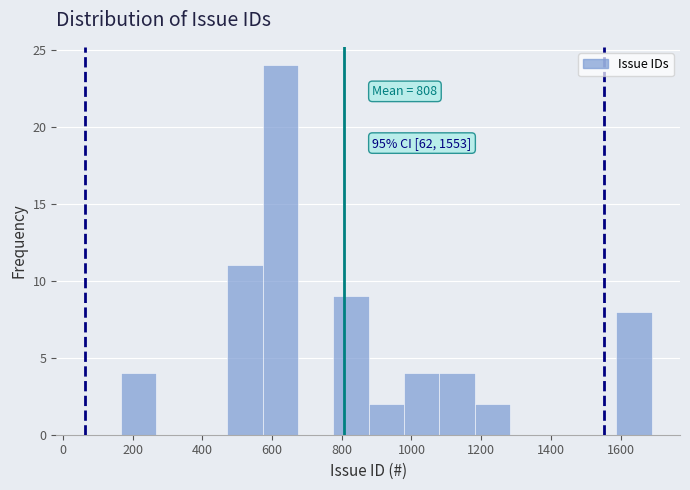

Which range on the x-axis has the tallest bar?

580 to 680